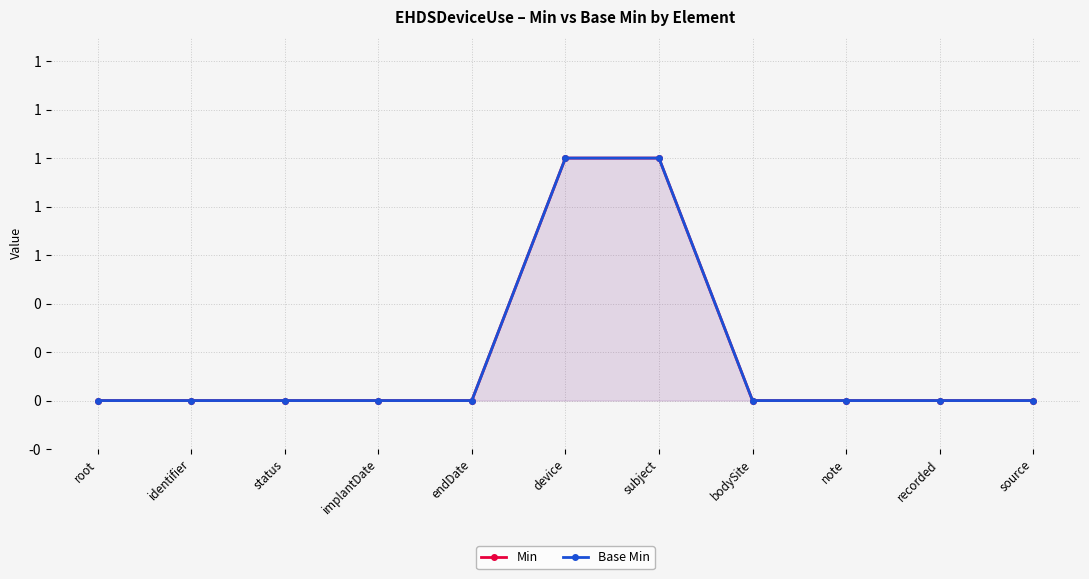

True or false: Min and Base Min cross at least once.

False